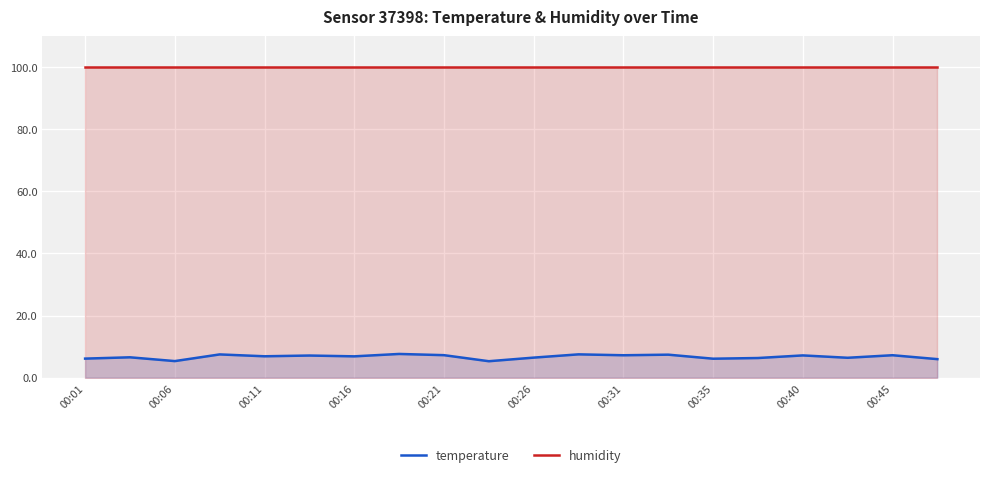

What is the maximum value for temperature?

7.6